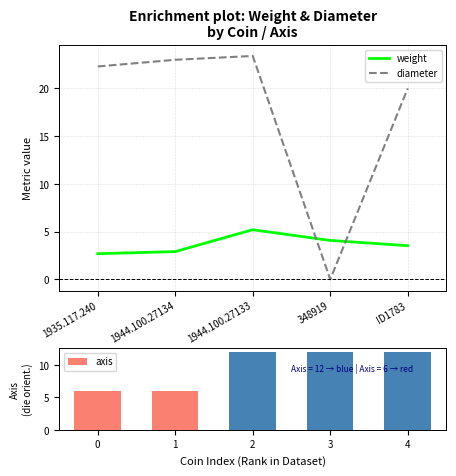

What is the difference between the maximum and second lowest values in the weight series?

2.3